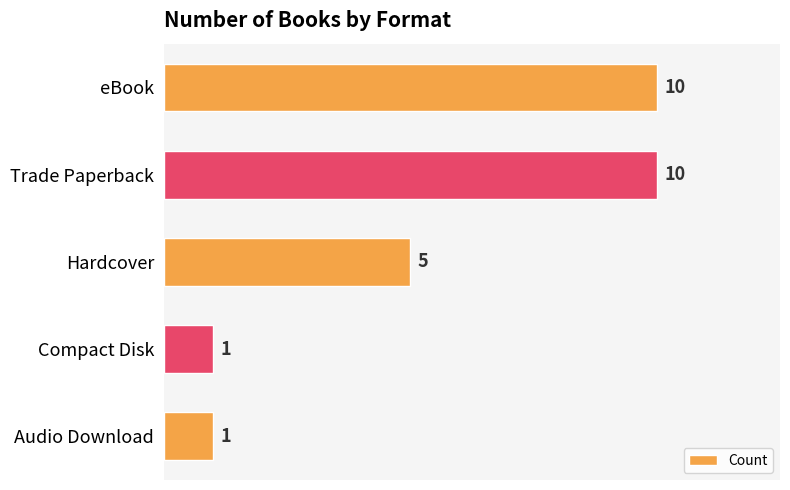

Reading top to bottom, transcribe all the data shown in this chart.

eBook=10	Trade Paperback=10	Hardcover=5	Compact Disk=1	Audio Download=1